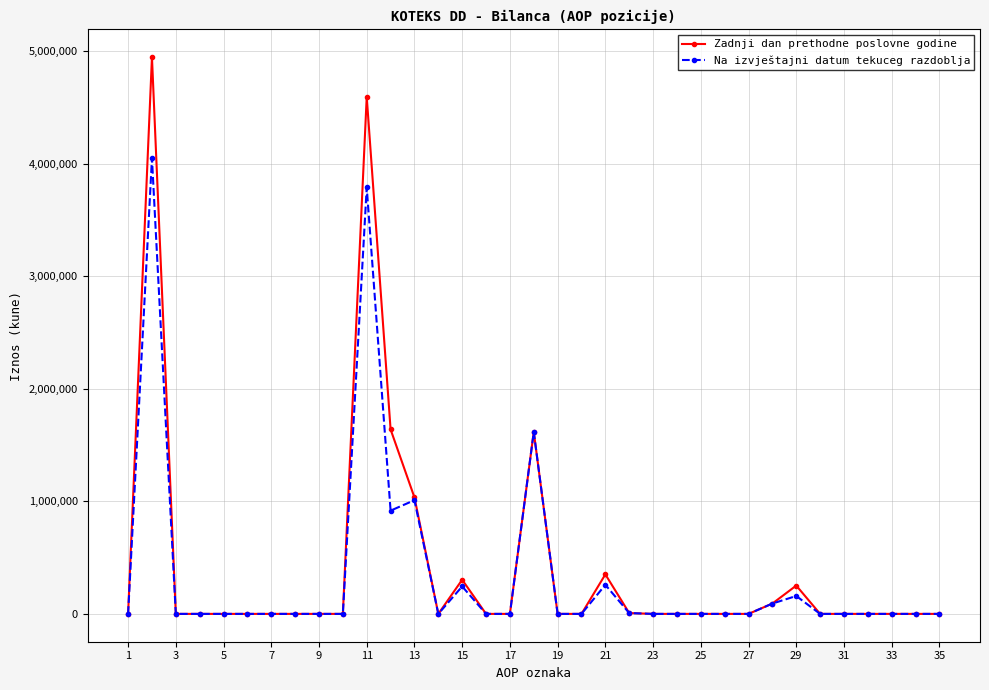

List the series in order of their peak value, highest first.

Zadnji dan prethodne poslovne godine, Na izvještajni datum tekuceg razdoblja